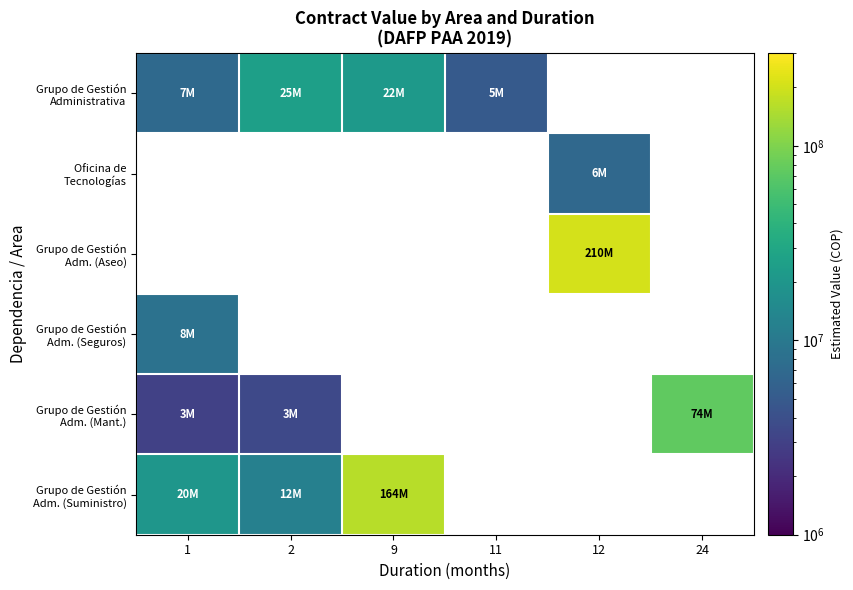

Is the value of Oficina de Tecnologías at 1 greater than the value of Grupo de Gestión Adm. (Suministro) at 9?

No